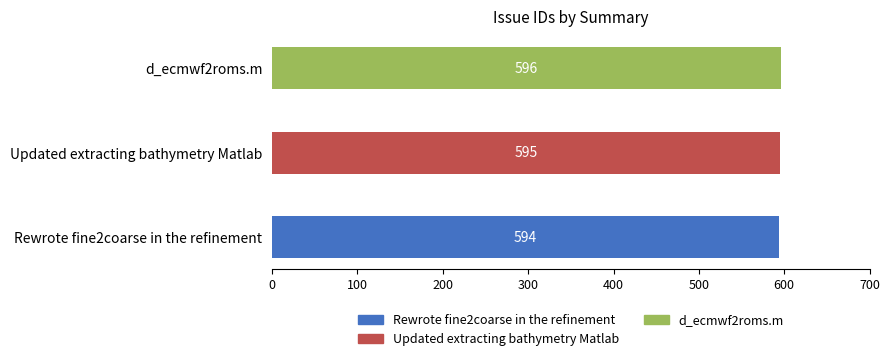

What is the sum of all values?

1785